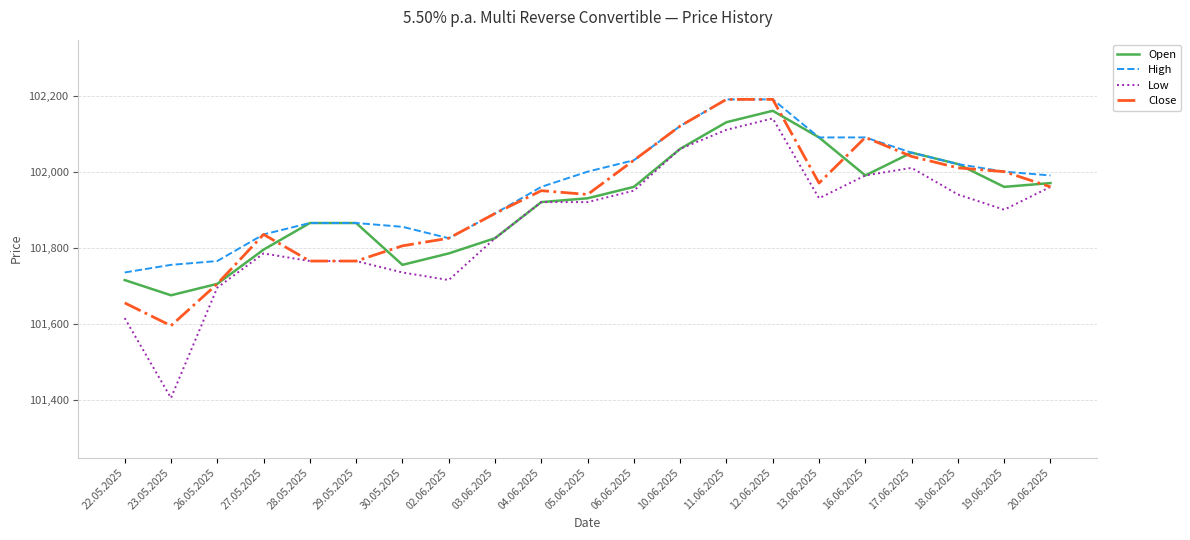

At which label is Open closest to 101917?

04.06.2025